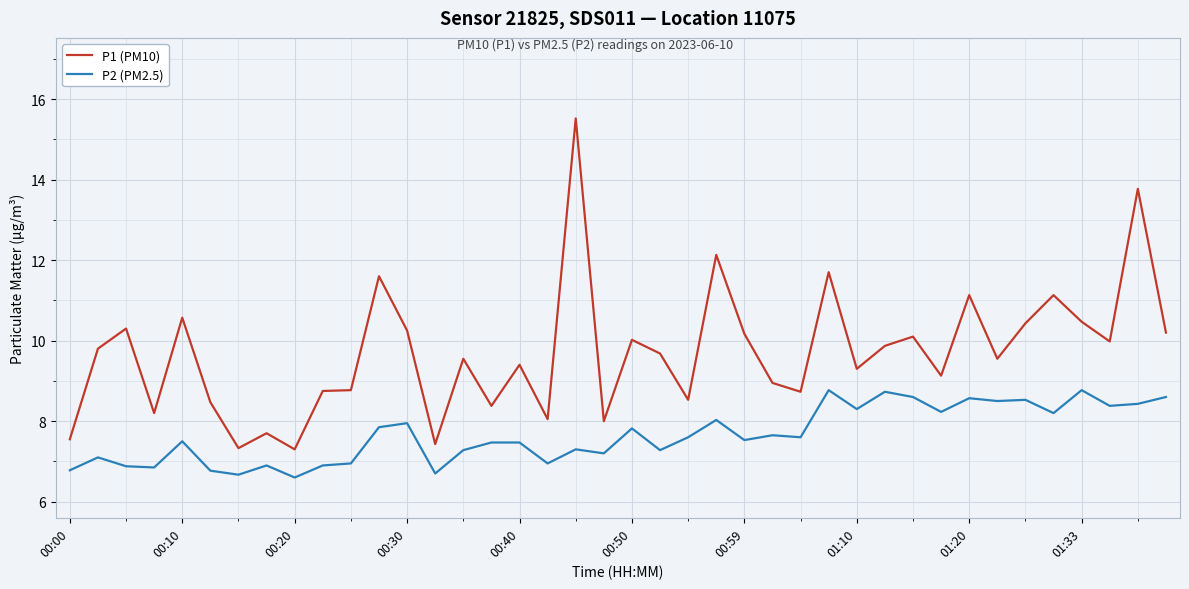

What is the lowest value of the P2 (PM2.5) series?

6.6